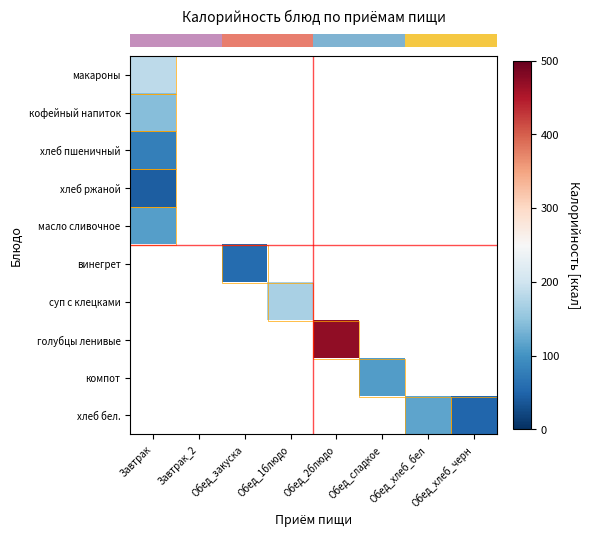

Between Завтрак and Обед_хлеб_бел, which series saw the biggest shift?

row_0